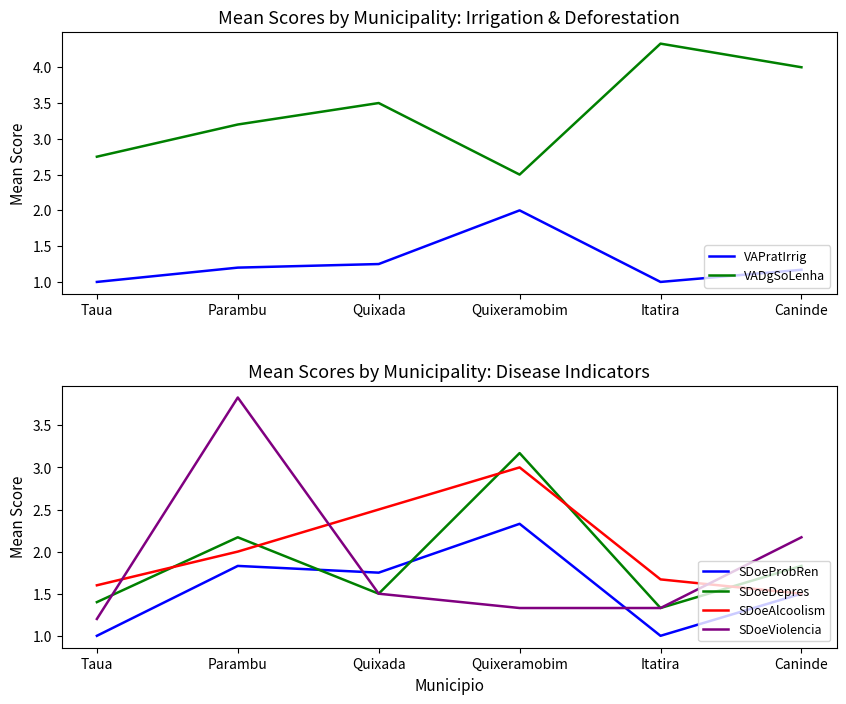

What is the difference between the SDoeDepres values at Itatira and Taua?

0.1